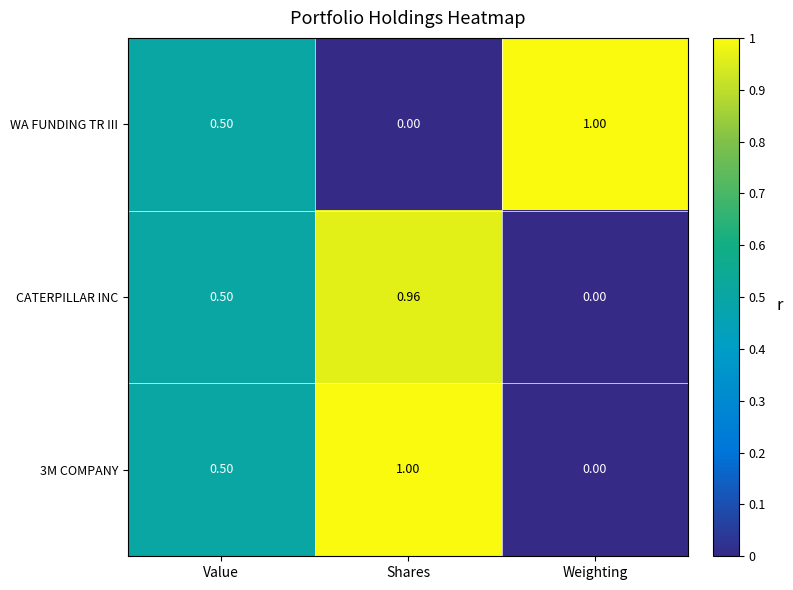

Where is WA FUNDING TR III nearest to the value 0?

Shares